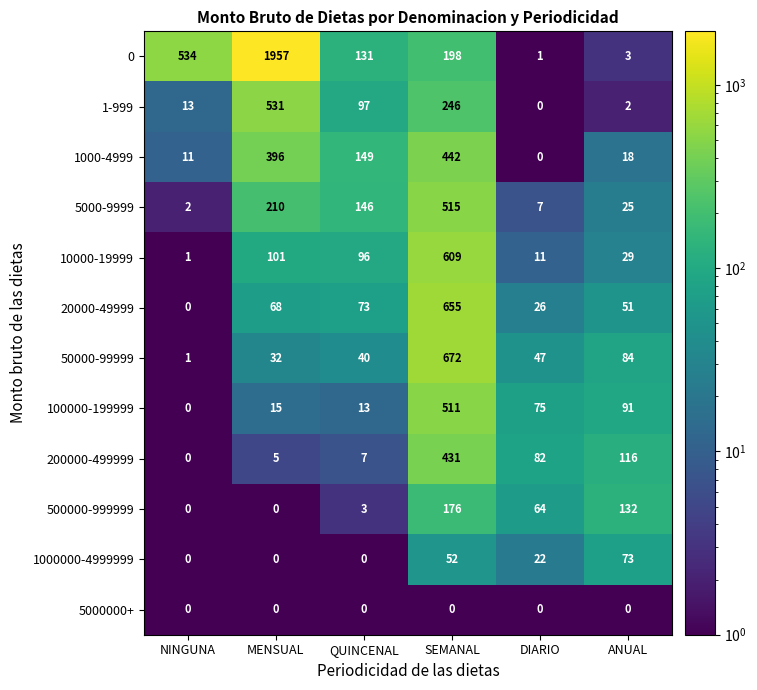

How many series are shown in this chart?

12